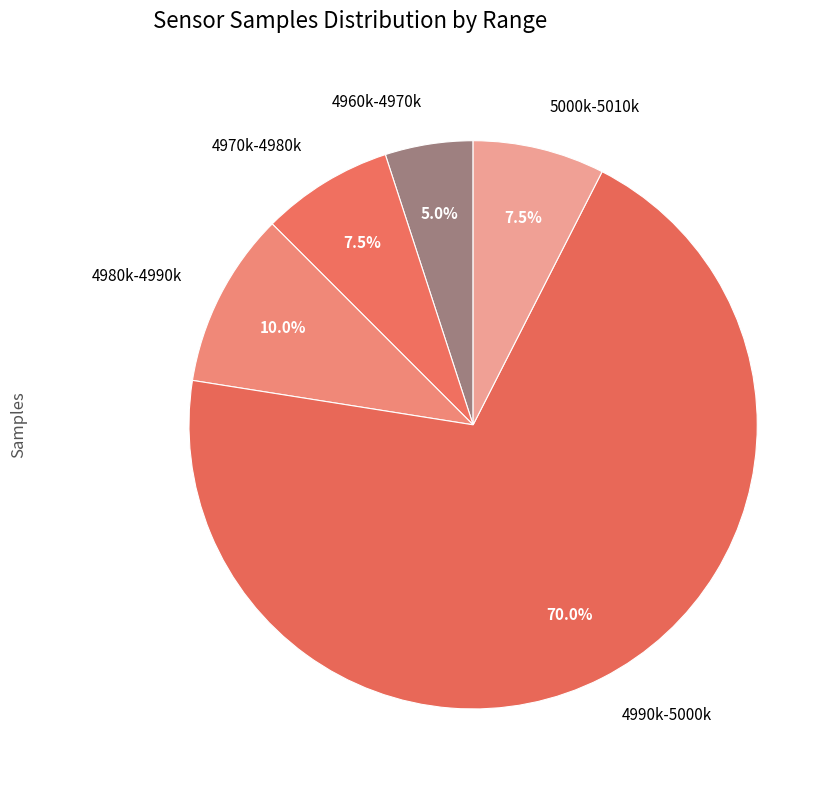

Which slice is the smallest?

4960k-4970k